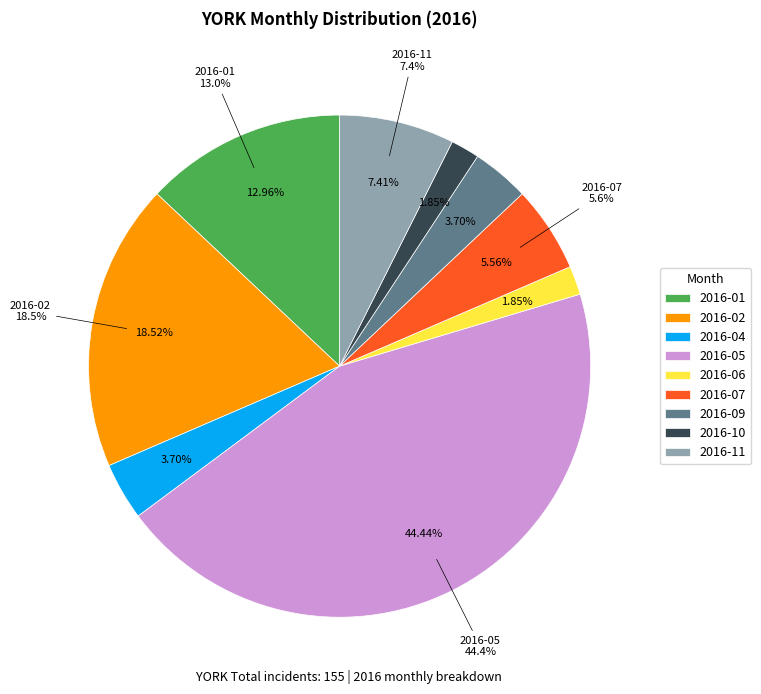

To the nearest percent, what percentage of the pie is 2016-09?

4%